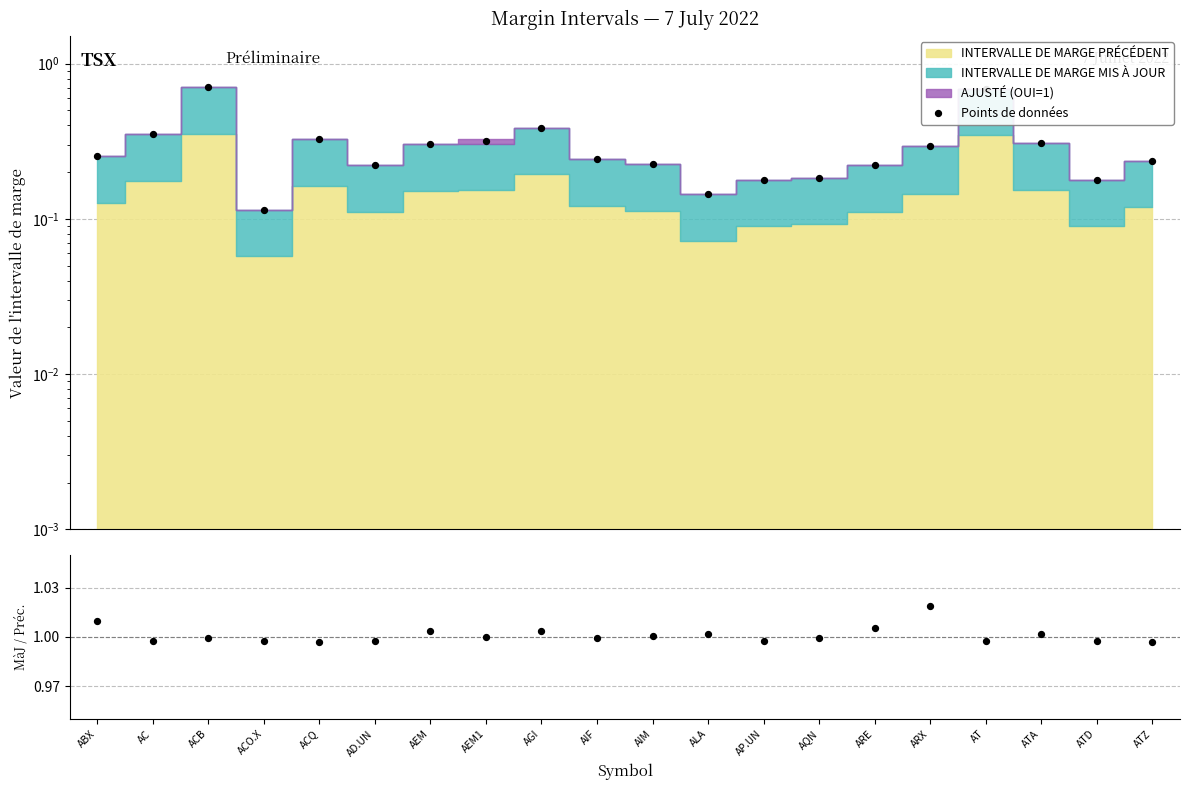

Is the value of Points de données at ACQ greater than the value of Mis à jour / Précédent at AIM?

No